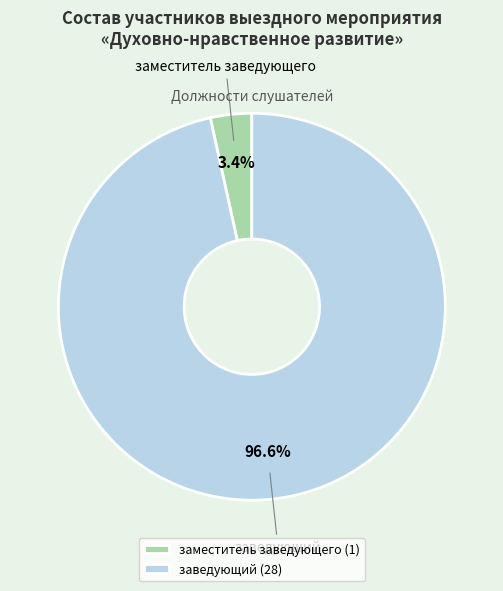

To the nearest percent, what is the average slice percentage?

50%